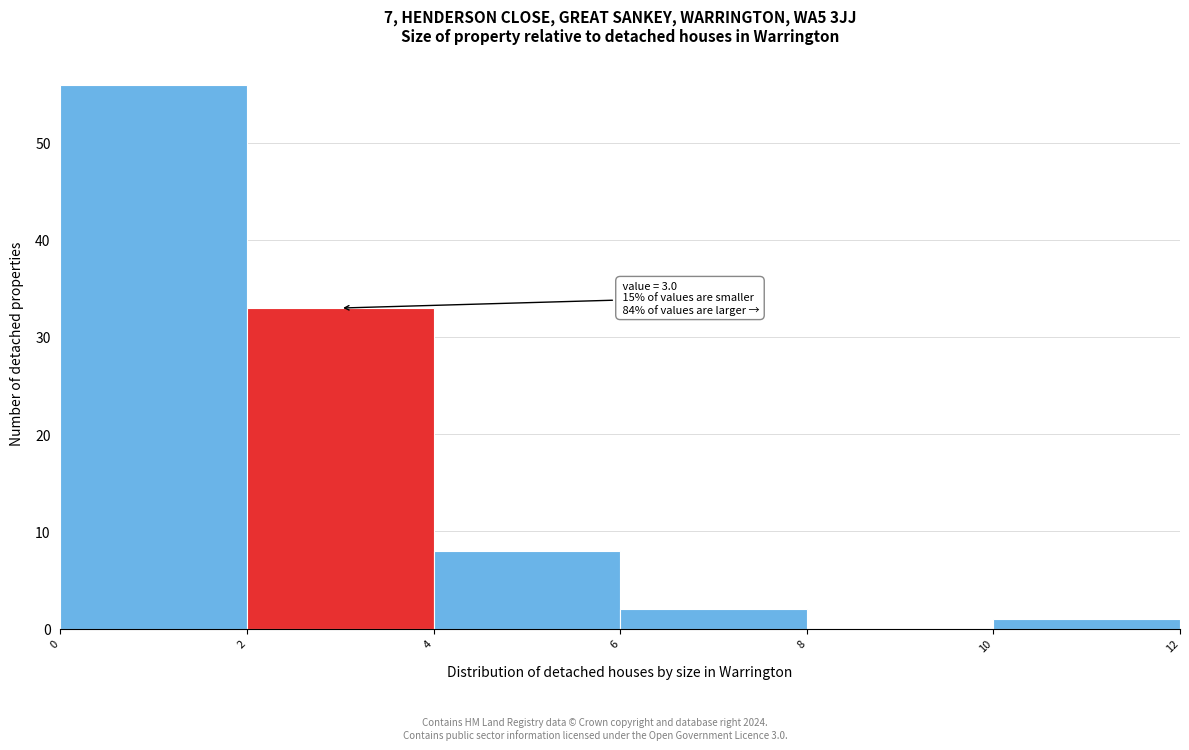

Which range on the x-axis has the tallest bar?

0 to 2